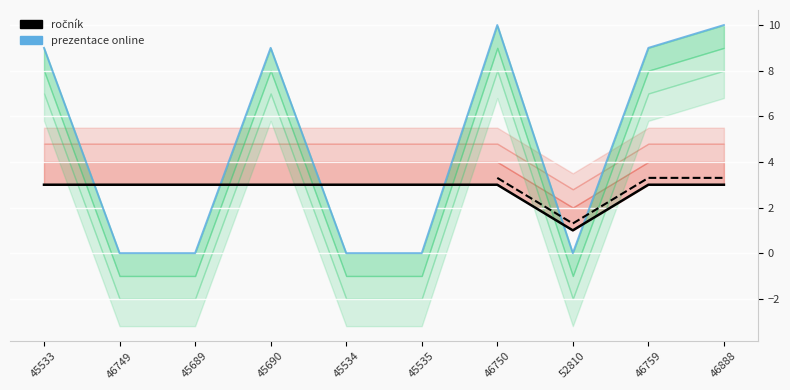

Between which two adjacent categories do prezentace online and ročník first intersect?

45533 and 46749